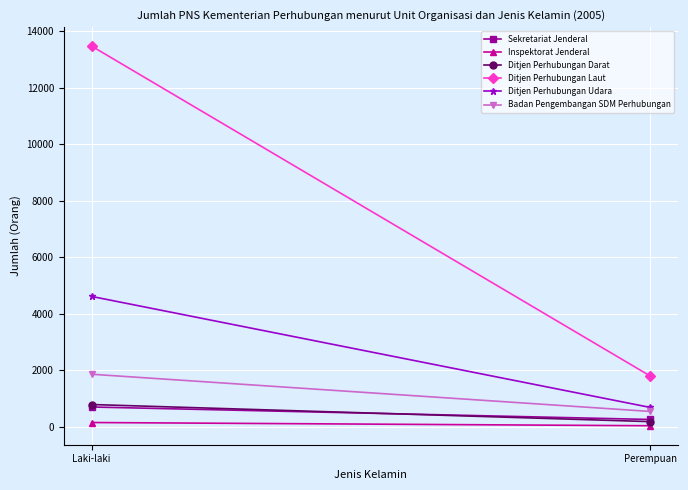

What is the lowest value of the Badan Pengembangan SDM Perhubungan series?

546